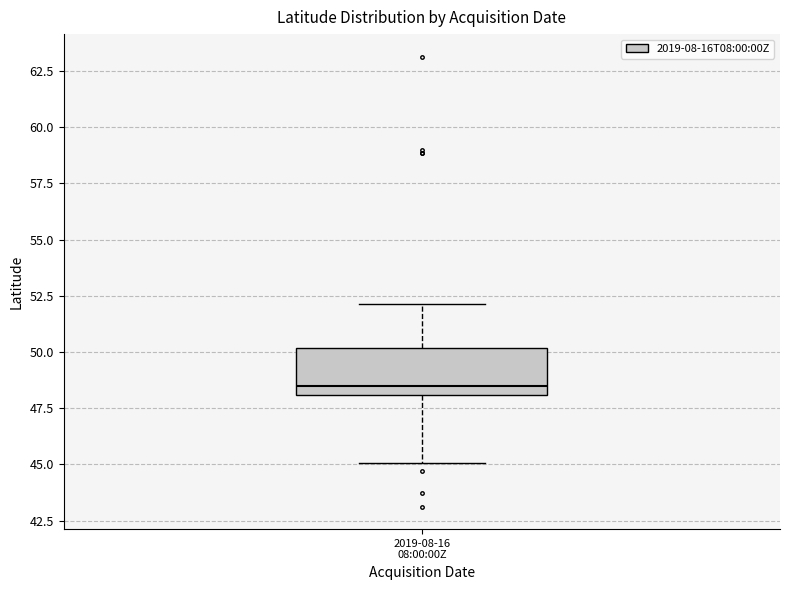

Read this box plot against the y-axis: the position of the median line, the range covered by the box, and the ends of both whiskers. The values are not printed on the chart, so give them approximately, as read against the axis.

median 48.5, box 48.0 to 50.0, whiskers 45.0 to 52.0